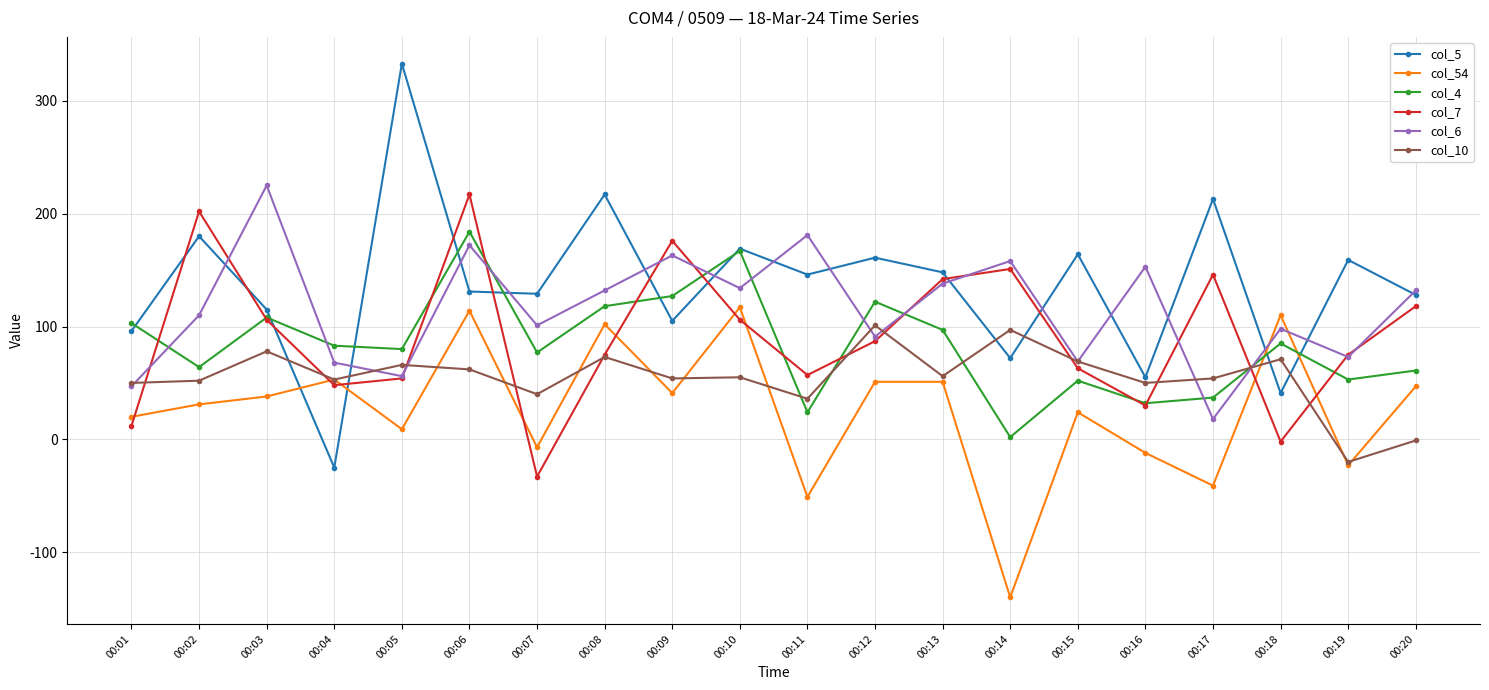

What is the difference between the maximum and minimum values in the col_6 series?

207